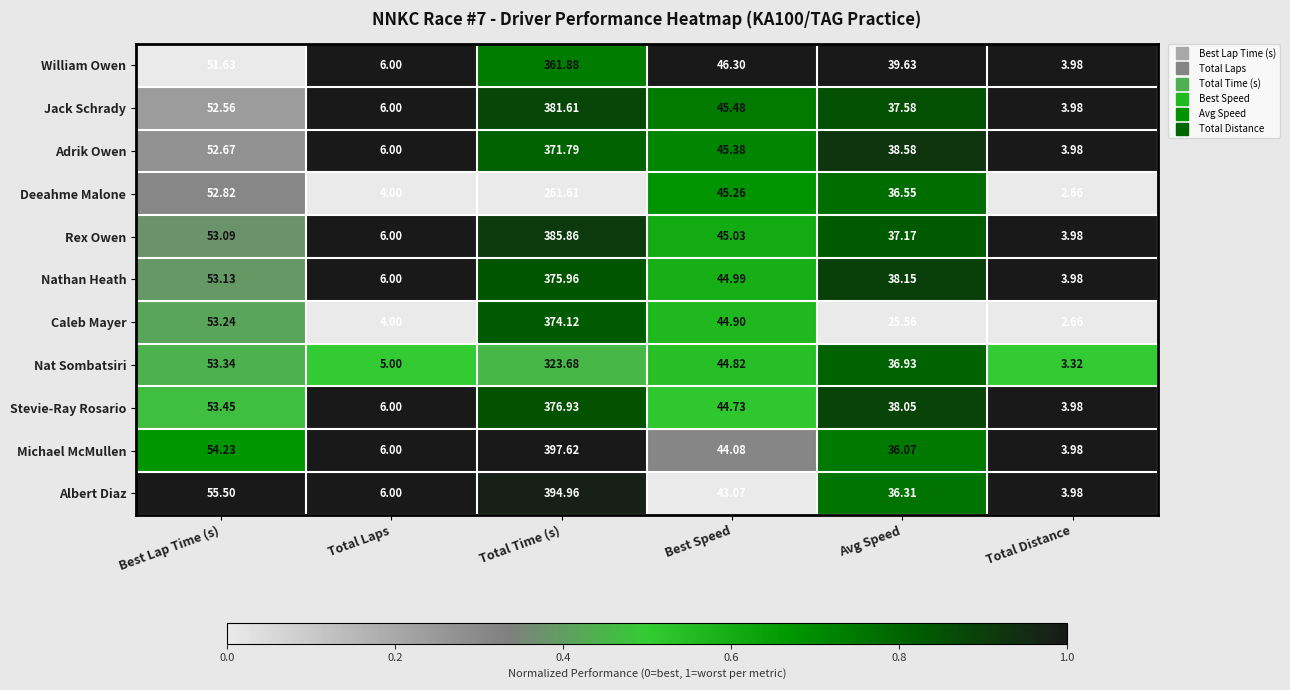

Which series has the largest total across all categories?

Michael McMullen